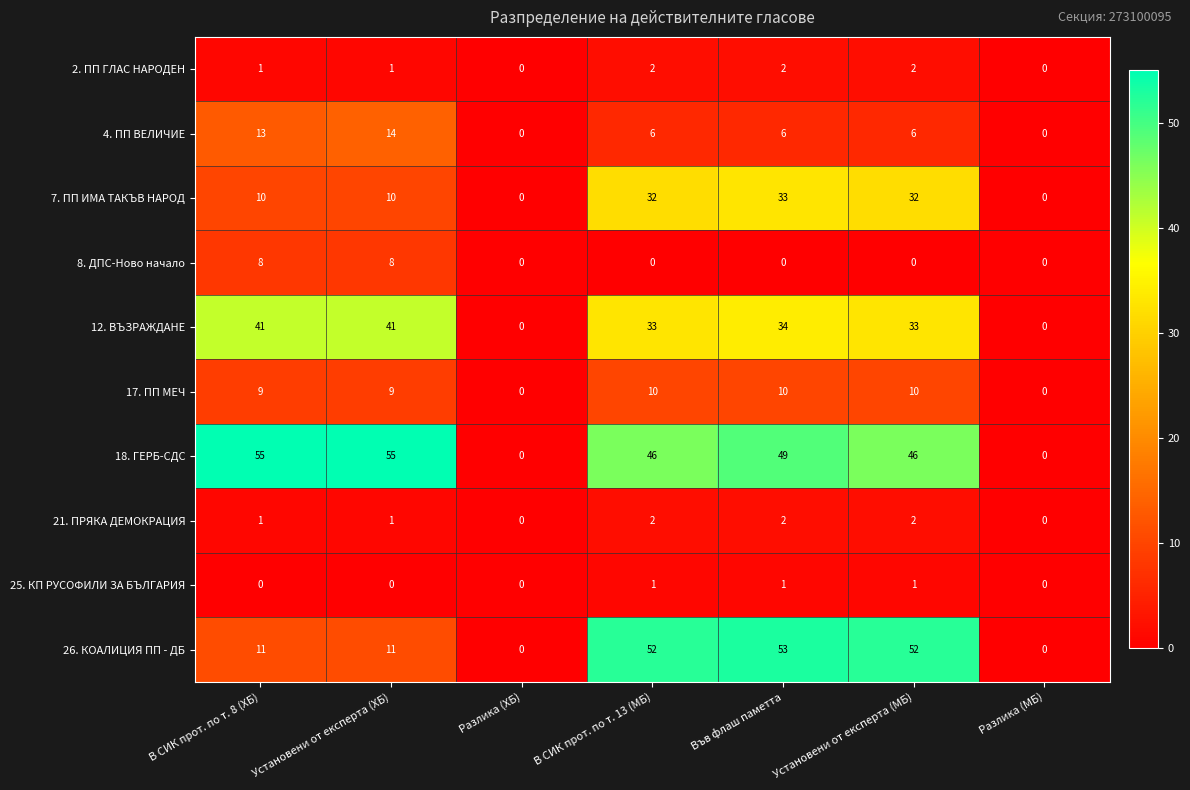

How many 17. ПП МЕЧ values are between 0 and 10?

7